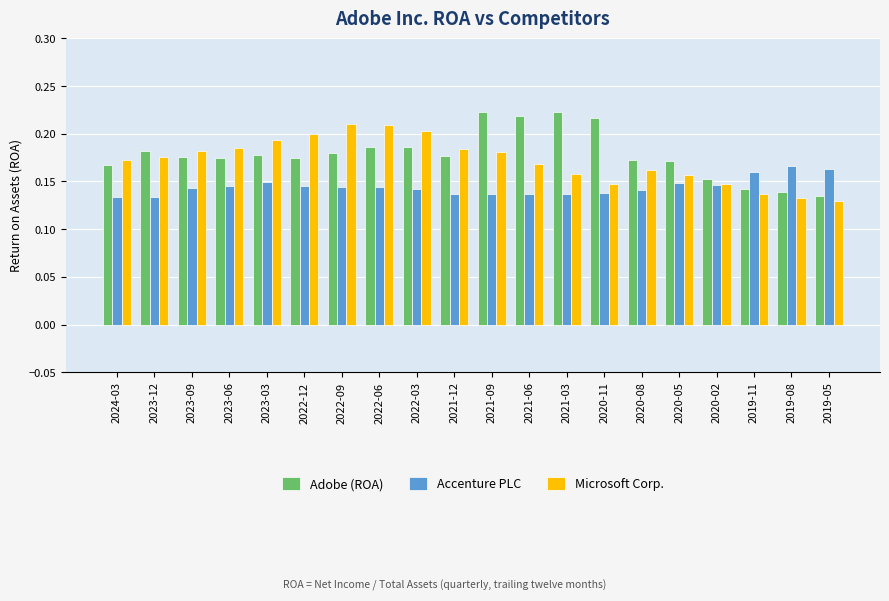

What position from the left is 2020-05?

16